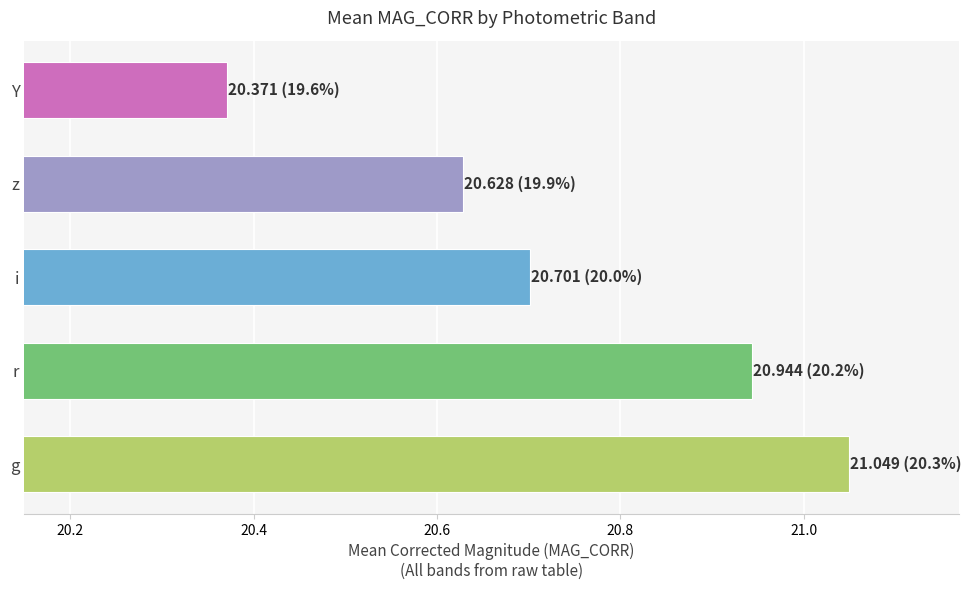

How many bars are there in total?

5